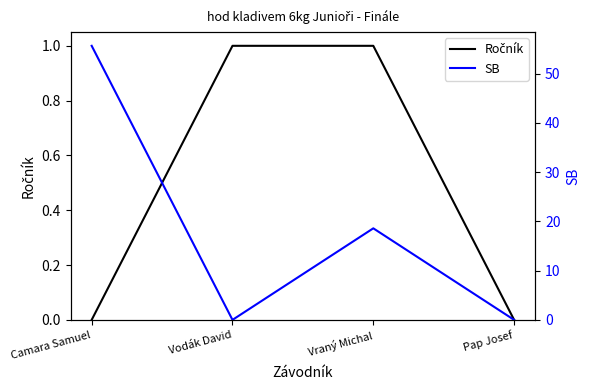

Rank the series at Vraný Michal from highest to lowest value.

SB, Ročník